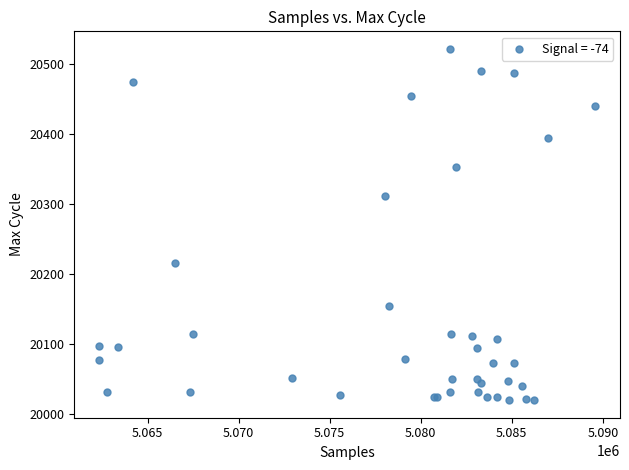

What Y value in the scatter plot is closest to 20270?

20311